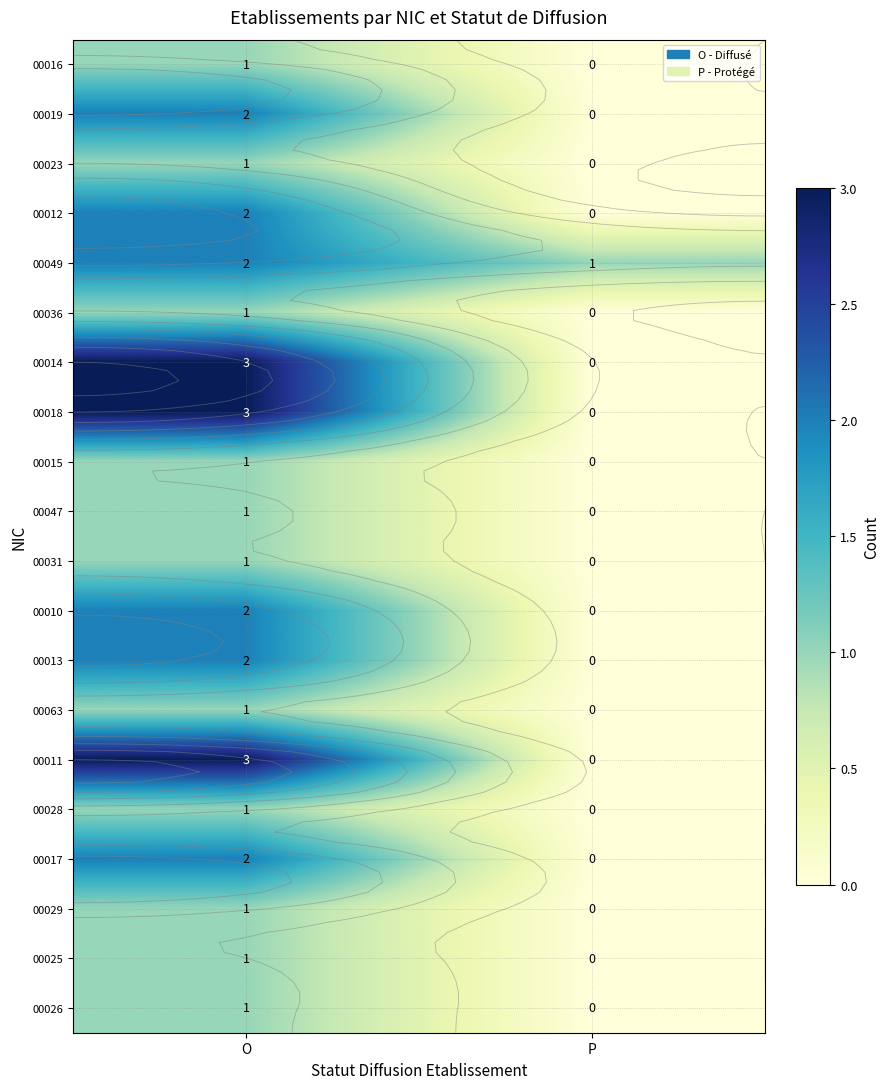

At which category is the sum across all series the highest?

O